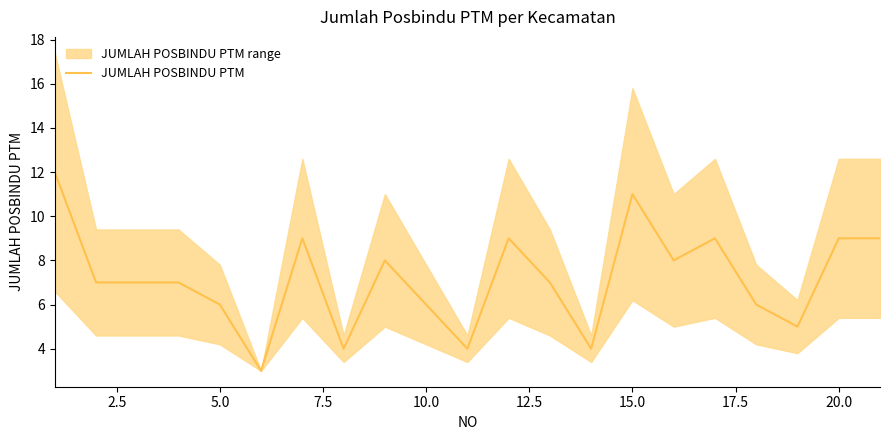

What is the sum of all values?

150